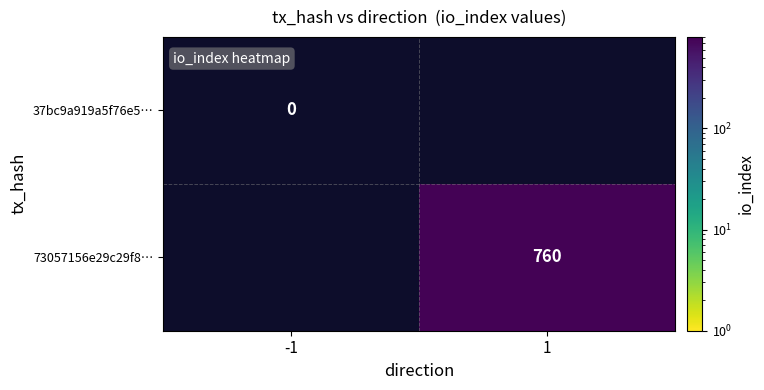

Is the value of 37bc9a919a5f76e5… at -1 greater than the value of 73057156e29c29f8… at 1?

No